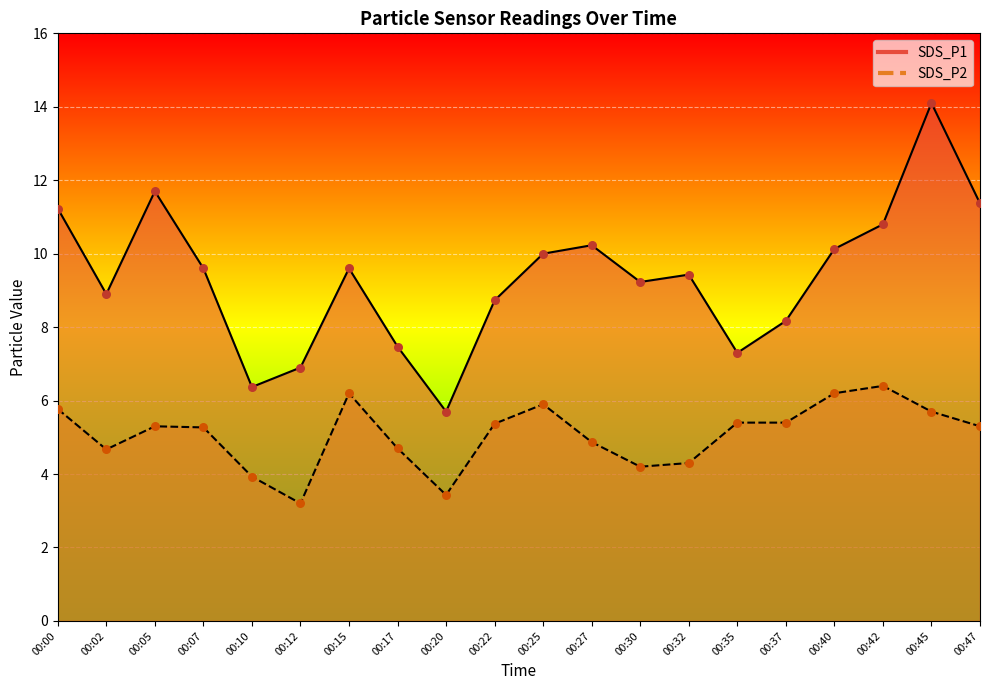

Is the value of SDS_P1 at 00:17 greater than the value of SDS_P2 at 00:42?

Yes